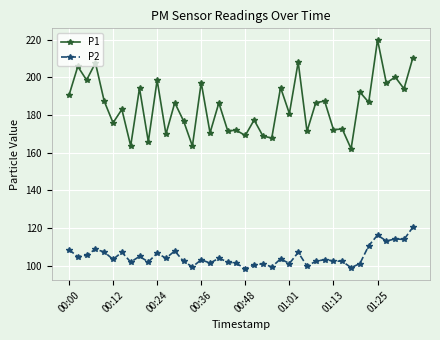

What is the greatest value displayed?

220.0